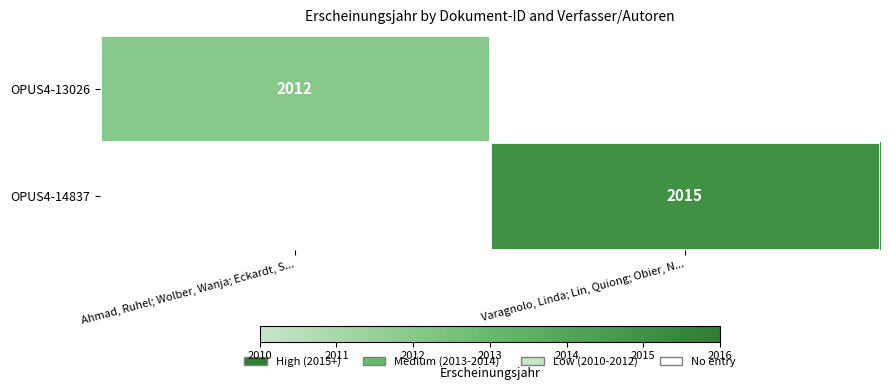

The OPUS4-14837 series shows 2015 at Varagnolo, Linda; Lin, Quiong; Obier, N.... True or false?

True